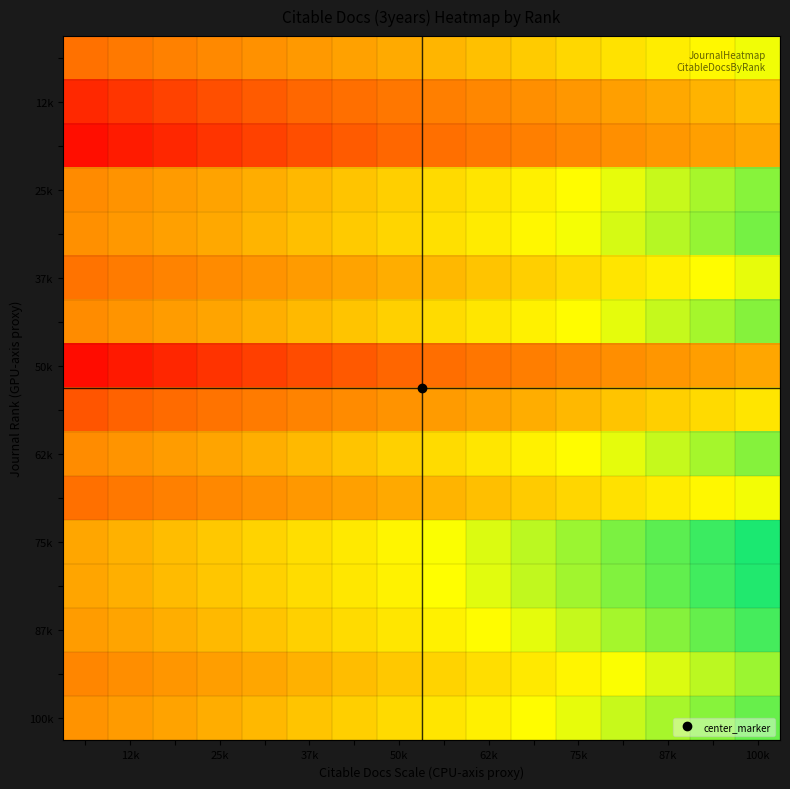

What is the smallest value displayed?

-0.9